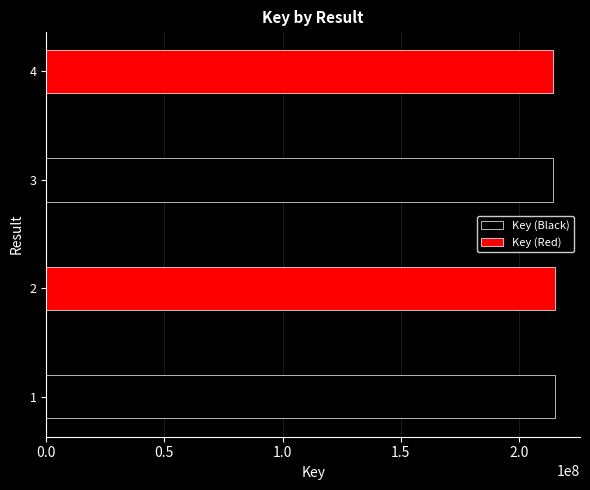

What is the maximum value for Key (Red)?

215156020